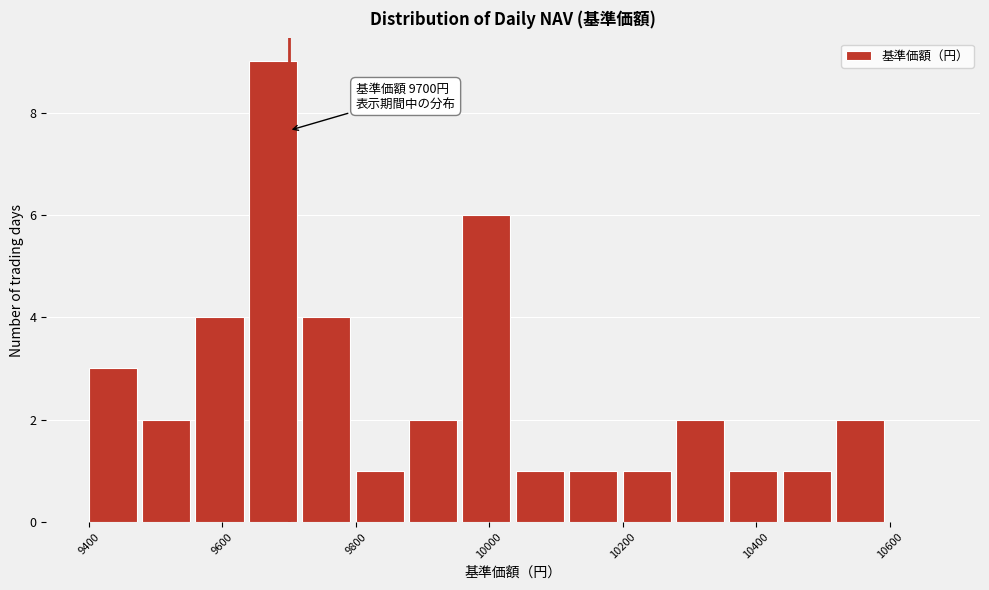

Over which range of the x-axis is the bar tallest?

9640 to 9720